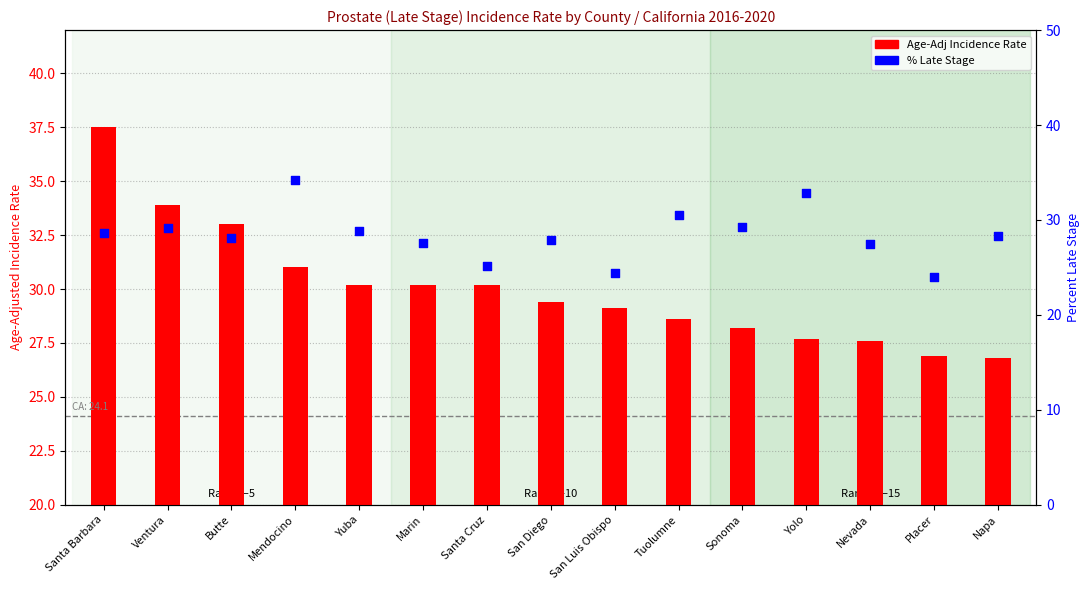

Which series contains the lowest Y value?

Pct Late Stage